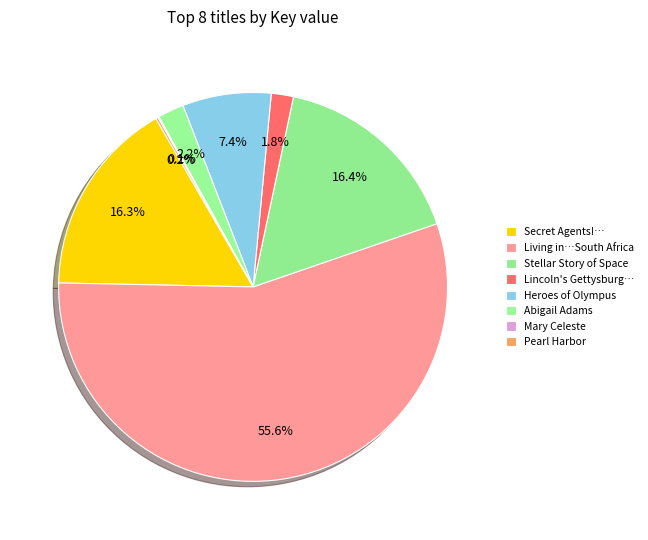

What is the smallest slice in the pie chart?

Mary Celeste